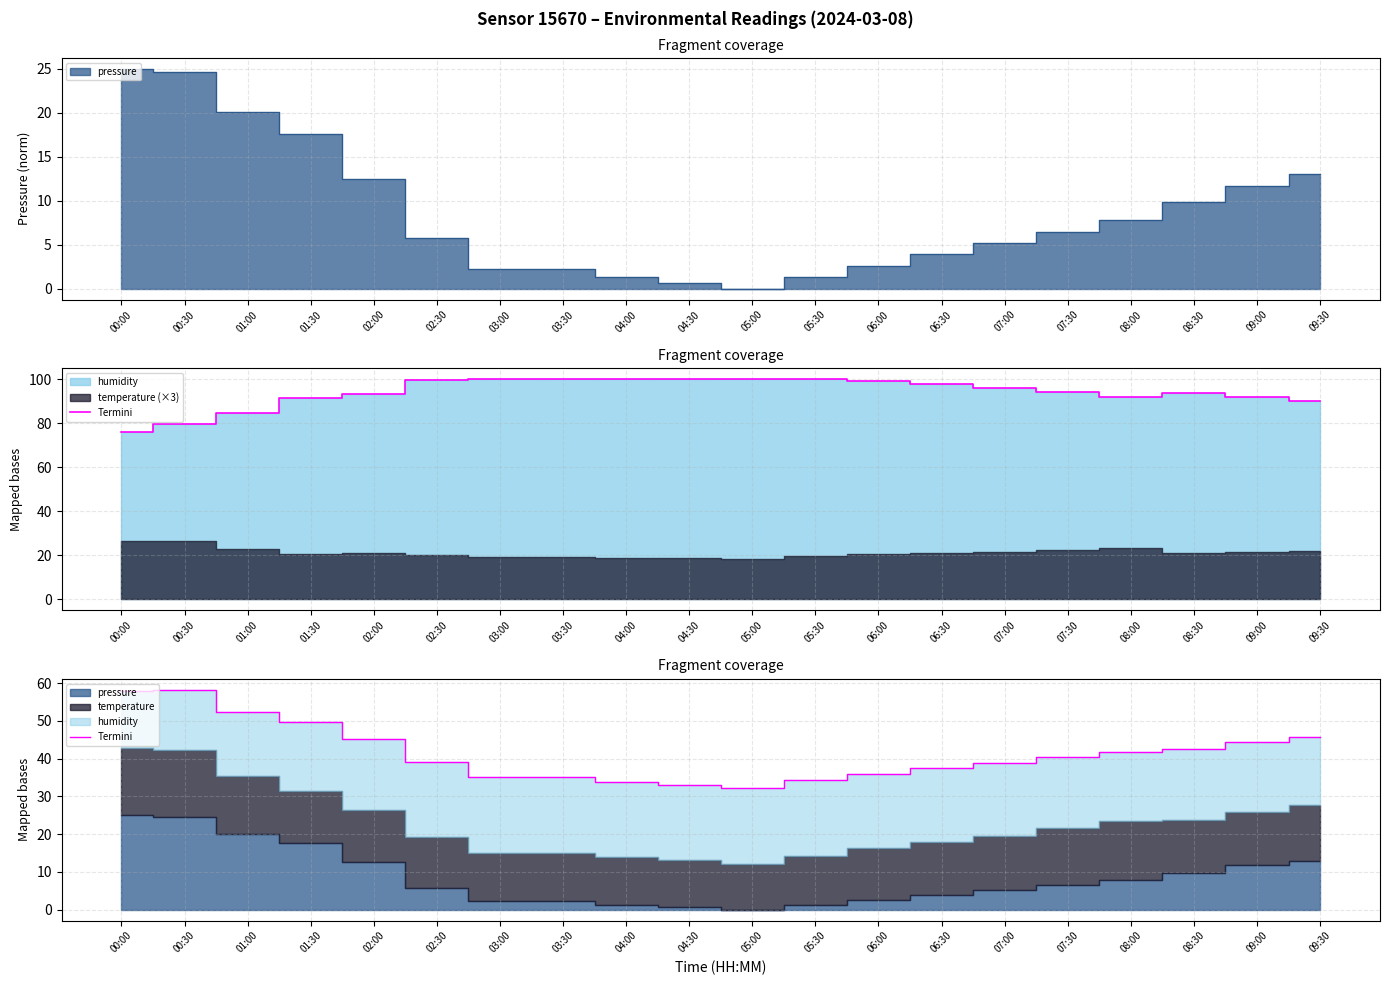

Does the chart have visible grid lines?

Yes